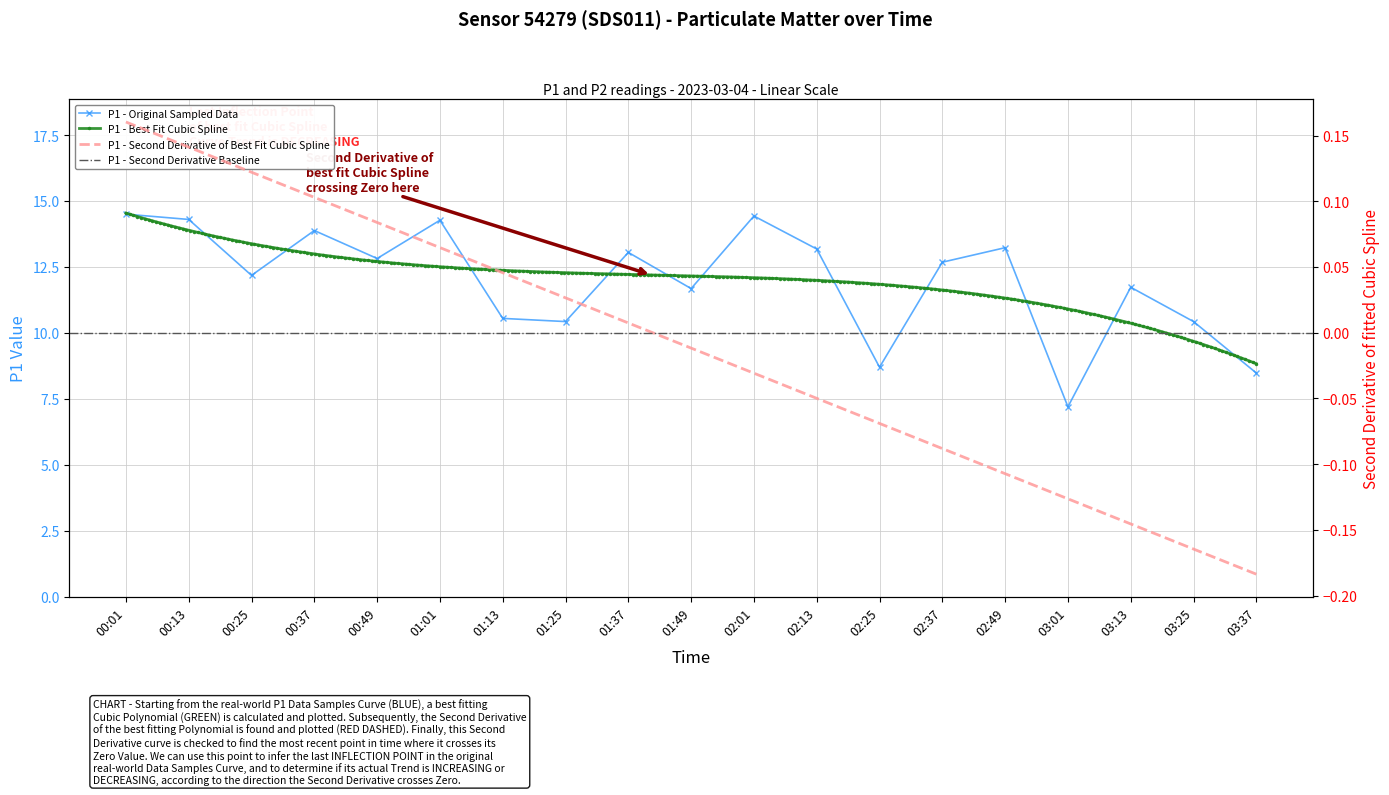

What position from the left is 00:49?

5